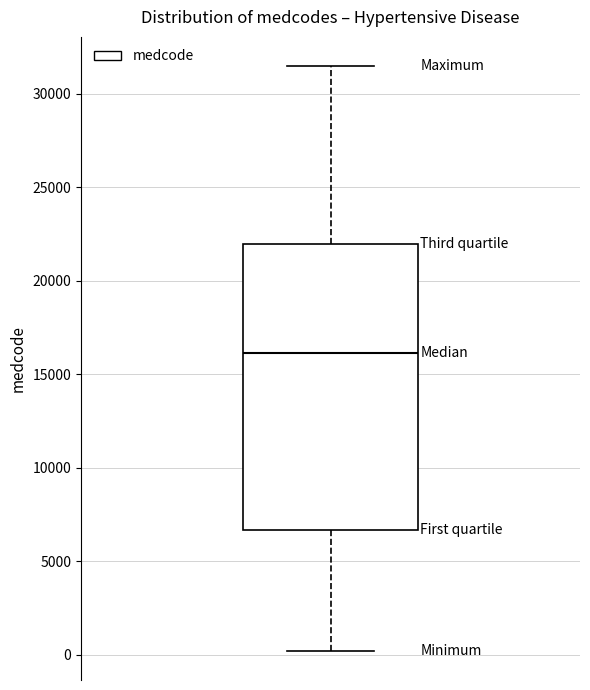

Read this box plot against the y-axis: the position of the median line, the range covered by the box, and the ends of both whiskers. The values are not printed on the chart, so give them approximately, as read against the axis.

median 16000, box 6500 to 22000, whiskers 0 to 31500